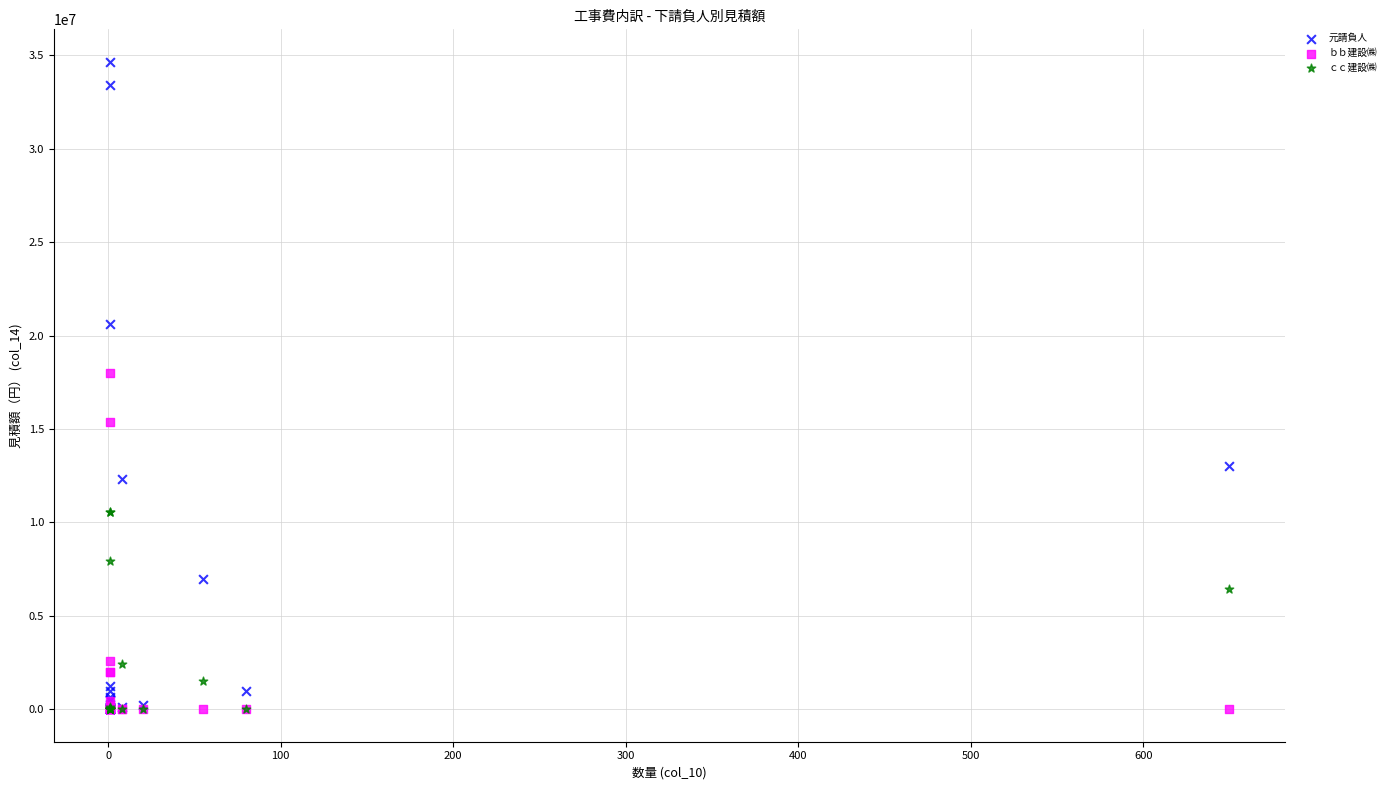

In the ｃｃ建設㈱ series, what Y value is closest to 5266000?

6433000